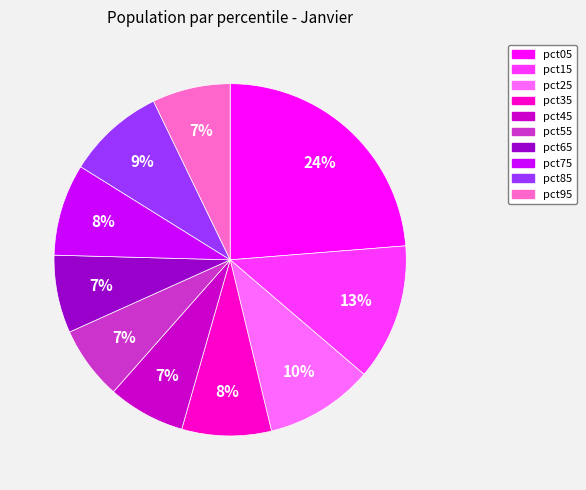

To the nearest percent, what is the average slice percentage?

10%